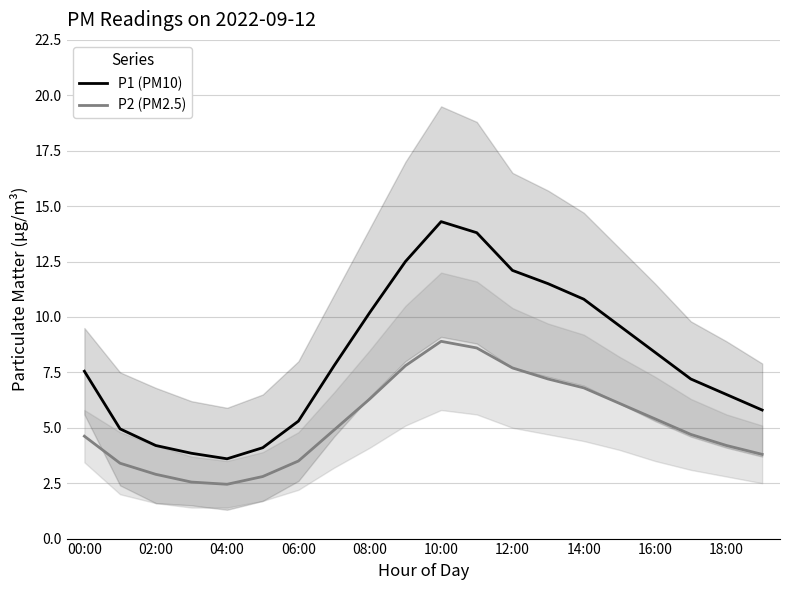

How many interior local peaks does the P2 (PM2.5) series have?

1